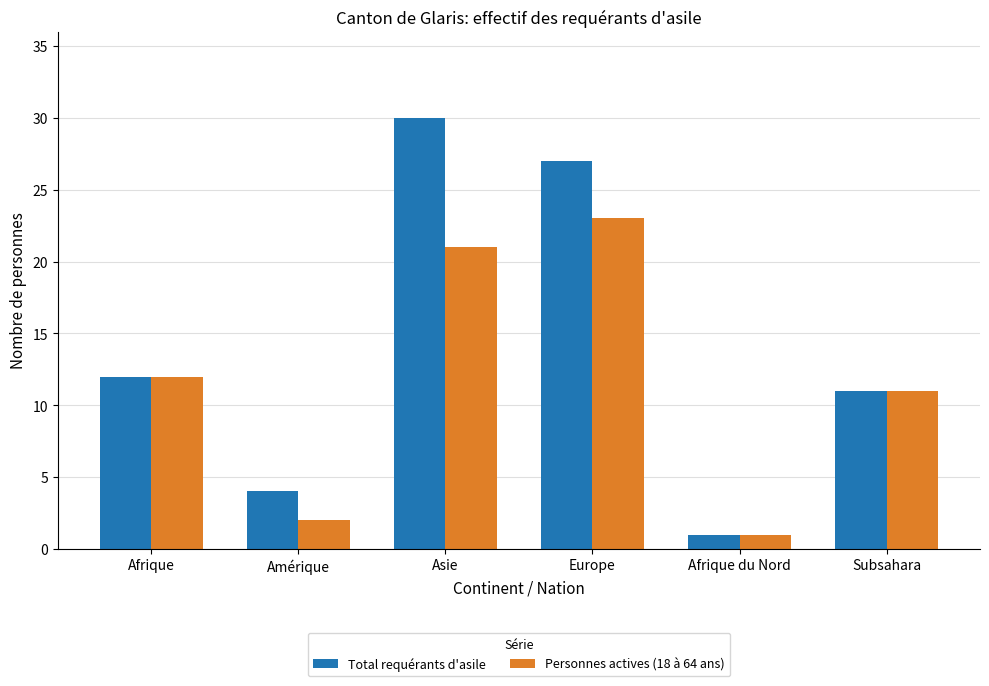

Reading left to right, list all the values displayed in this chart.

Total requérants d'asile: 12	4	30	27	1	11
Personnes actives (18 à 64 ans): 12	2	21	23	1	11